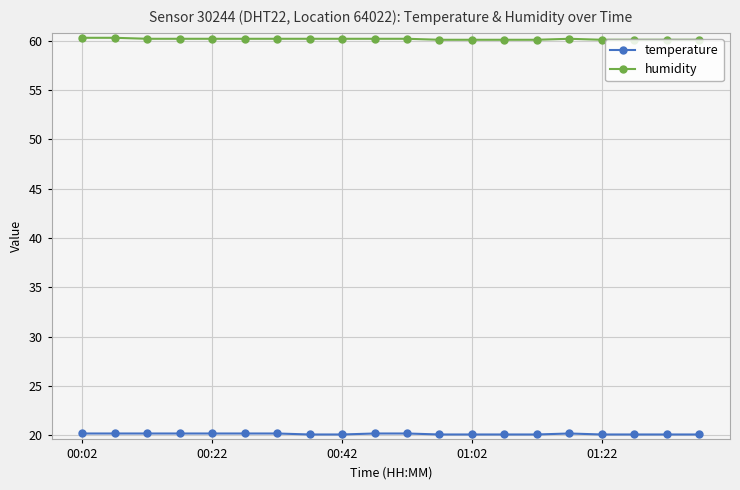

Which series has the largest total across all categories?

humidity